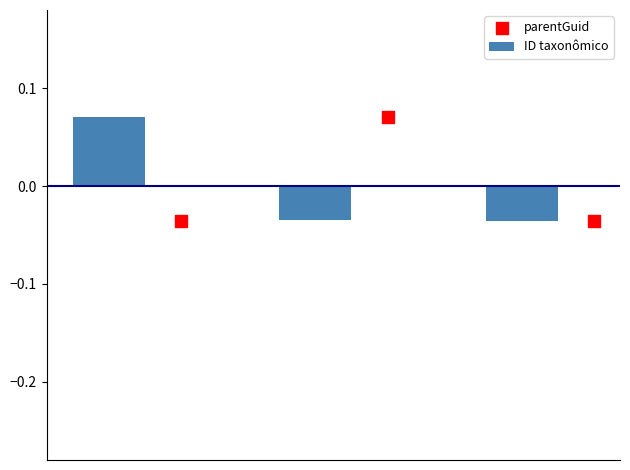

Is the value of ID taxonômico at 1 greater than the value of parentGuid at 0?

Yes